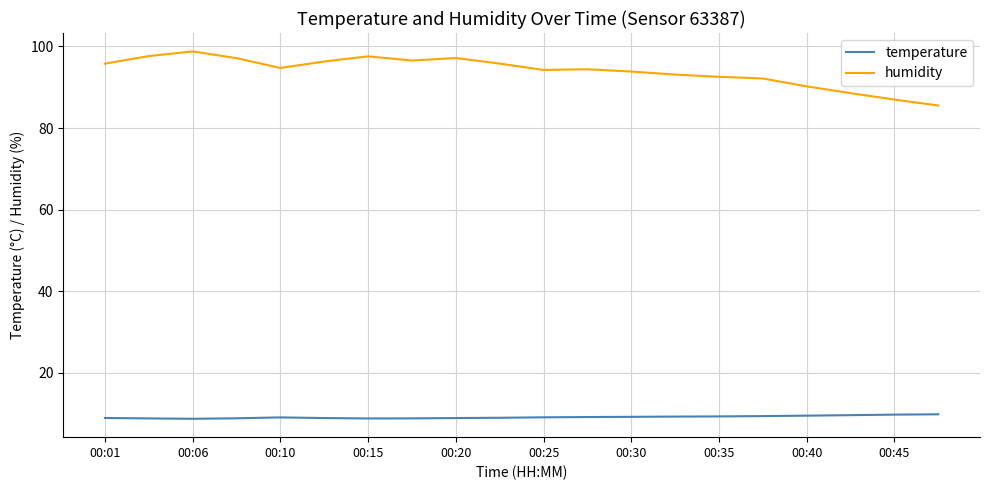

List the series in order of their overall mean, lowest first.

temperature, humidity